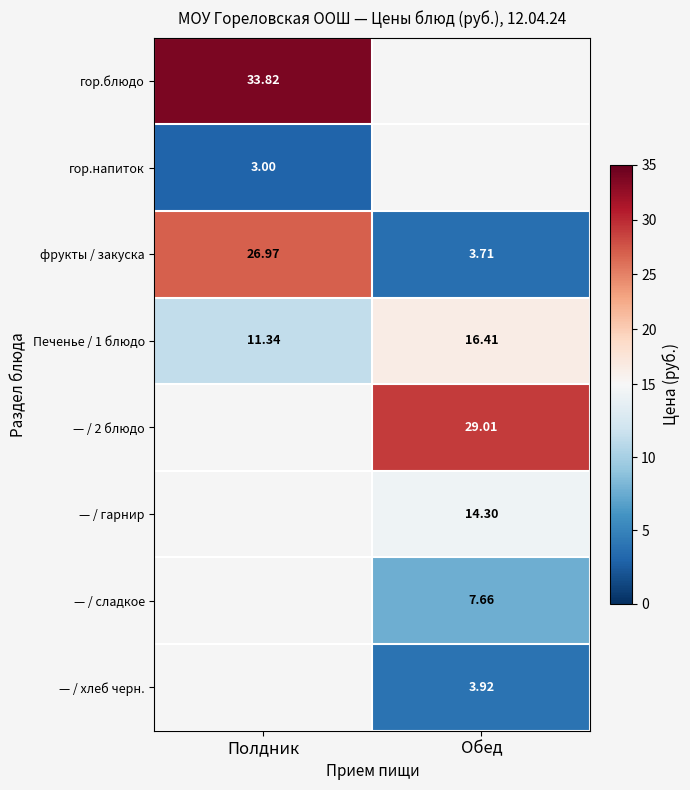

Read the Печенье / 1 блюдо value at Обед.

16.4